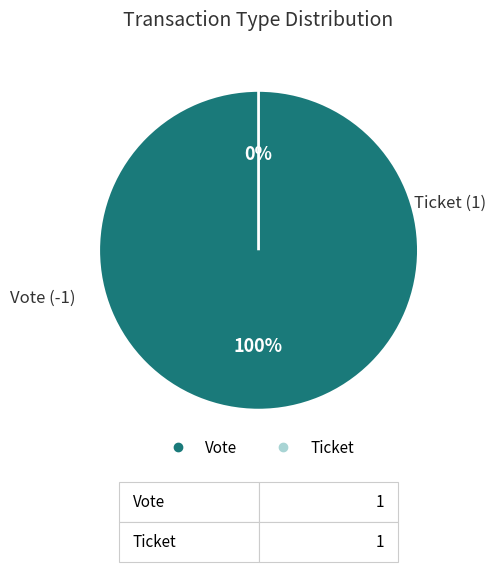

To the nearest percent, what is the combined percentage of Vote and Ticket?

100%